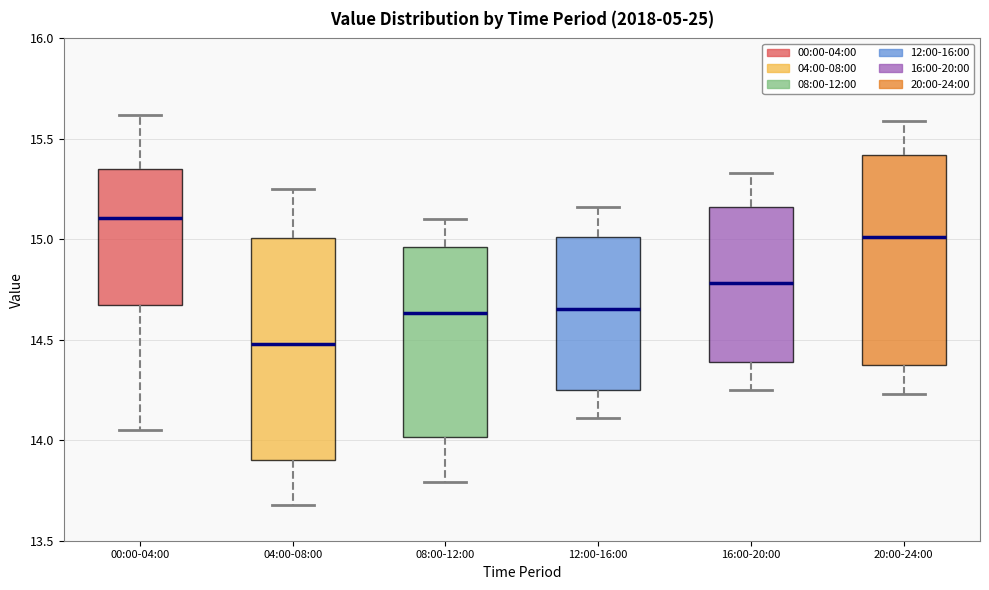

Reading left to right, transcribe this box plot: for each box, give where its median line is, the range the box spans, and where its two whiskers end, as read against the y-axis. The values are not printed on the chart, so give them approximately, as read against the axis.

00:00-04:00: median 15.10, box 14.70 to 15.35, whiskers 14.05 to 15.60
04:00-08:00: median 14.50, box 13.90 to 15.00, whiskers 13.70 to 15.25
08:00-12:00: median 14.65, box 14.00 to 14.95, whiskers 13.80 to 15.10
12:00-16:00: median 14.65, box 14.25 to 15.00, whiskers 14.10 to 15.15
16:00-20:00: median 14.80, box 14.40 to 15.15, whiskers 14.25 to 15.35
20:00-24:00: median 15.00, box 14.35 to 15.40, whiskers 14.25 to 15.60